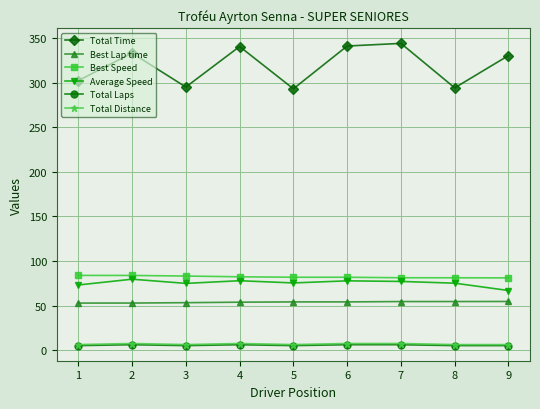

Is it true that Total Distance equals 6.1 at 9?

True